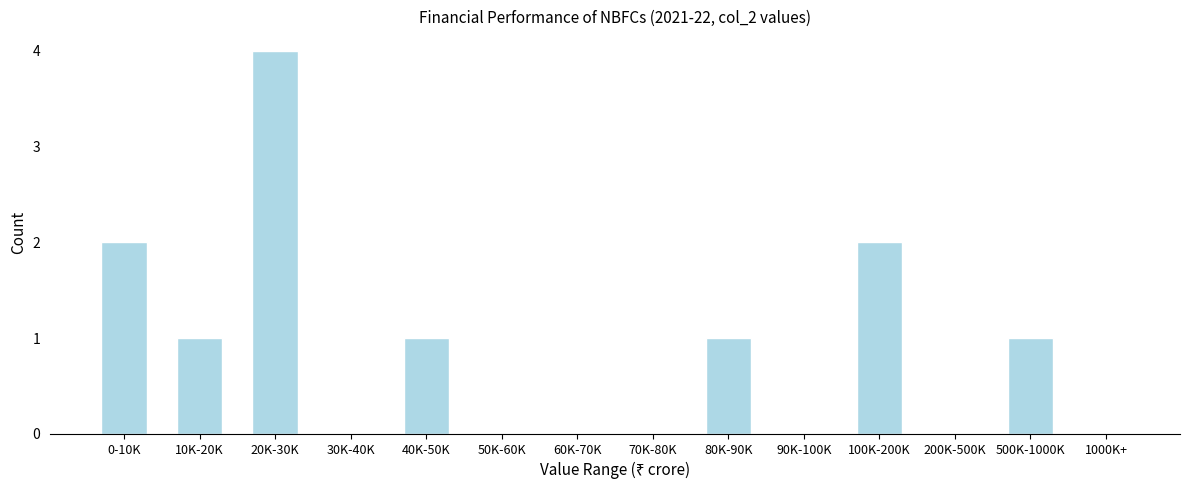

Reading right to left, extract all data points from this chart.

1000K+=0	500K-1000K=1	200K-500K=0	100K-200K=2	90K-100K=0	80K-90K=1	70K-80K=0	60K-70K=0	50K-60K=0	40K-50K=1	30K-40K=0	20K-30K=4	10K-20K=1	0-10K=2